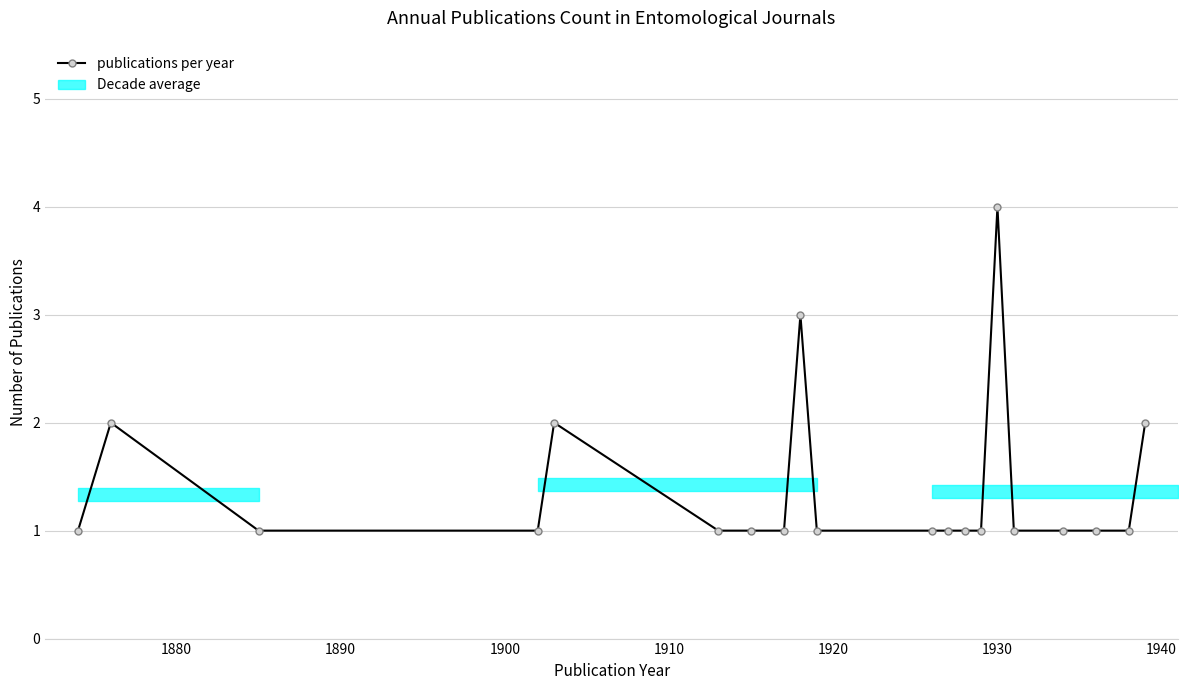

Reading left to right, what are all the values shown in this chart?

1	2	1	1	2	1	1	1	3	1	1	1	1	1	4	1	1	1	1	2